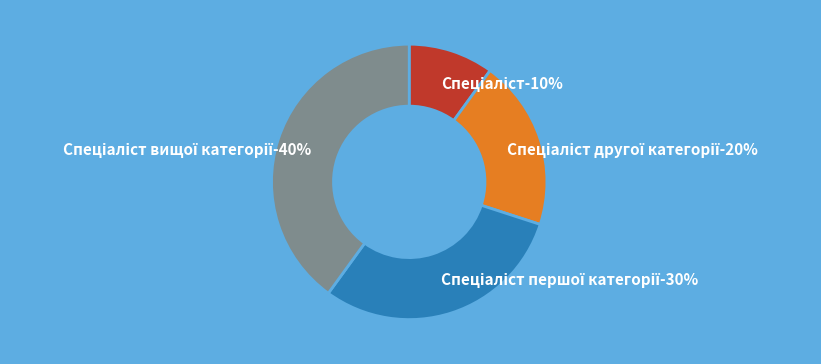

Rank the categories by value from highest to lowest.

Спеціаліст вищої категорії, Спеціаліст першої категорії, Спеціаліст другої категорії, Спеціаліст